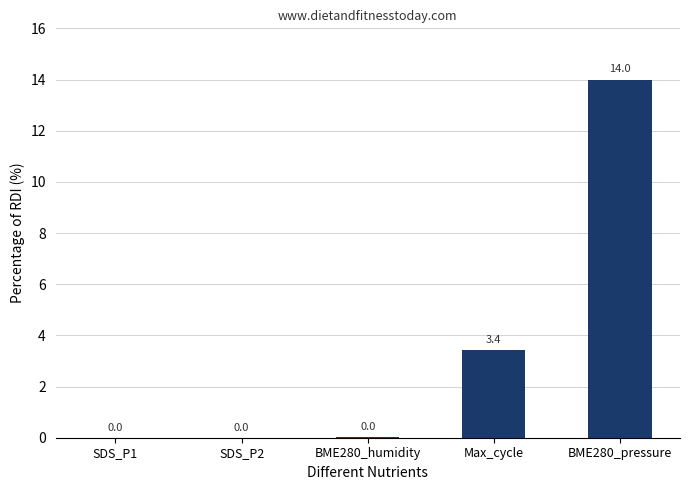

Are the bars horizontal?

No